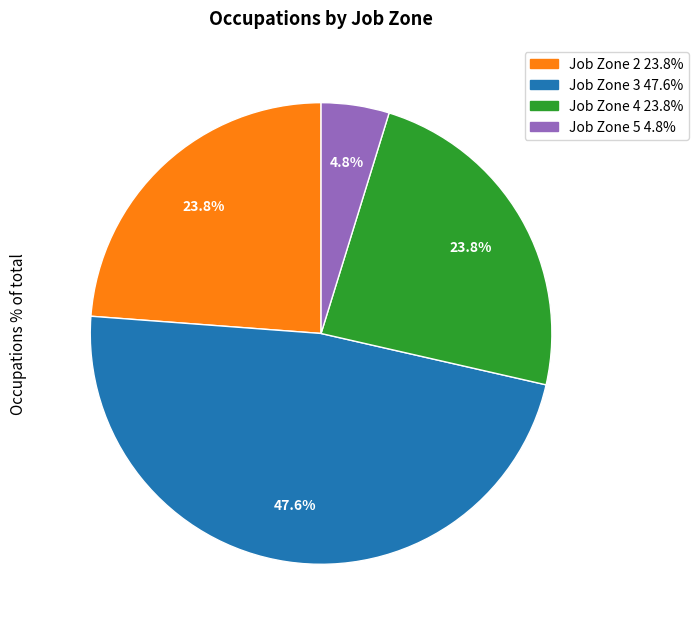

How many slices are in this pie chart?

4